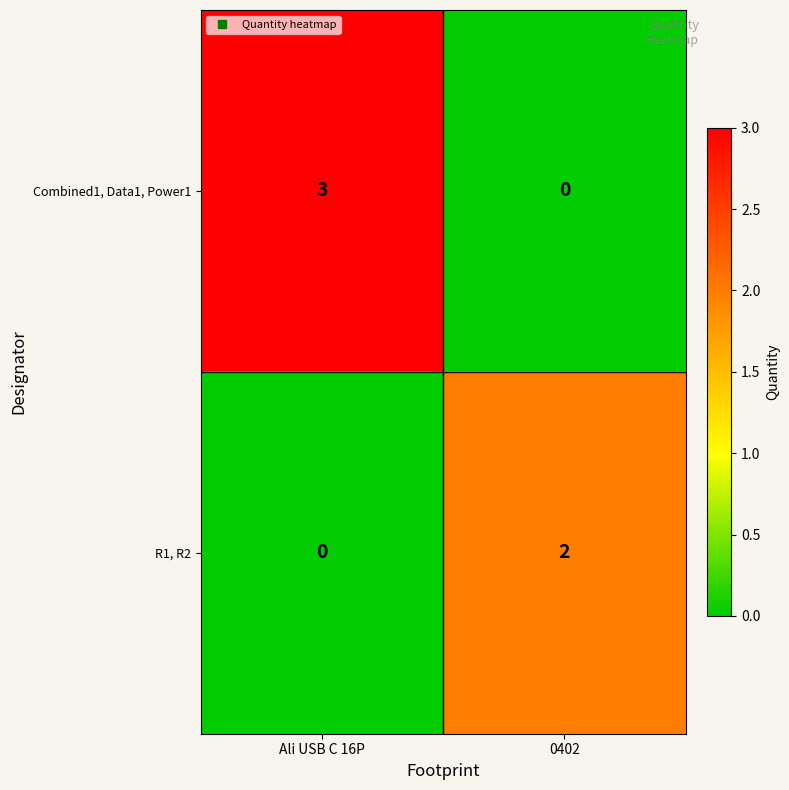

Reading left to right, transcribe all the data shown in this chart.

Combined1, Data1, Power1: 3	0
R1, R2: 0	2